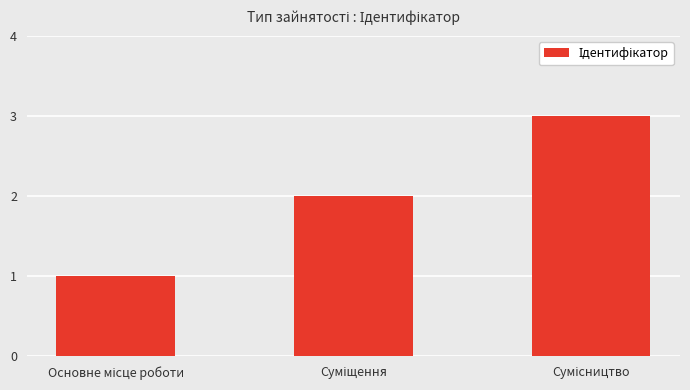

What is the sum of all values?

6